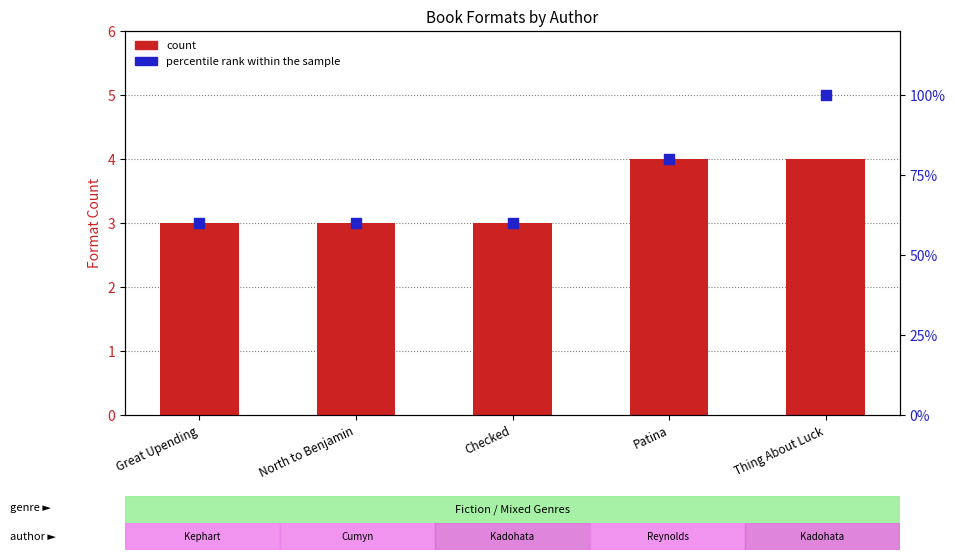

Which series contains the highest Y value?

percentile rank within the sample